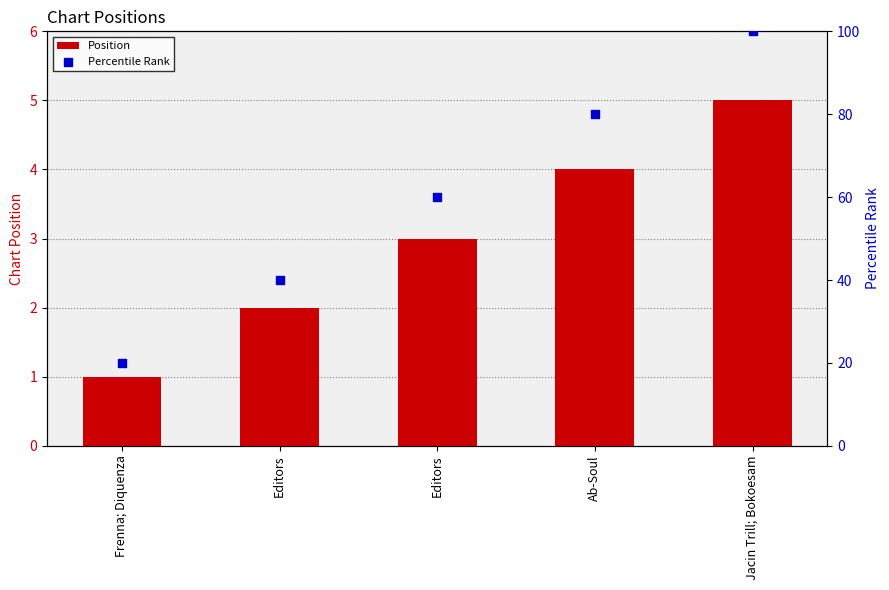

Which series has the largest total across all categories?

Percentile Rank